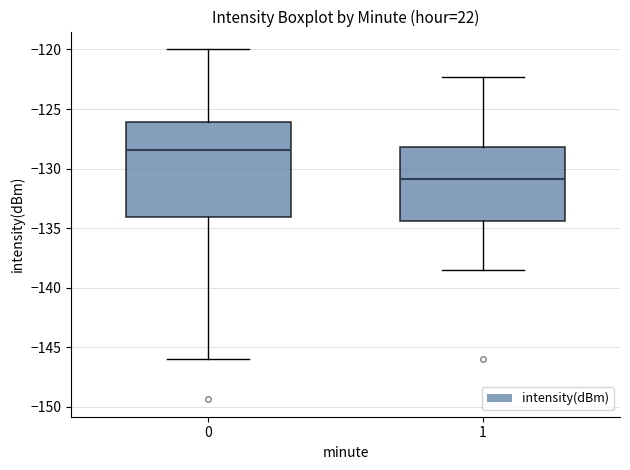

Which box has the highest median line?

0